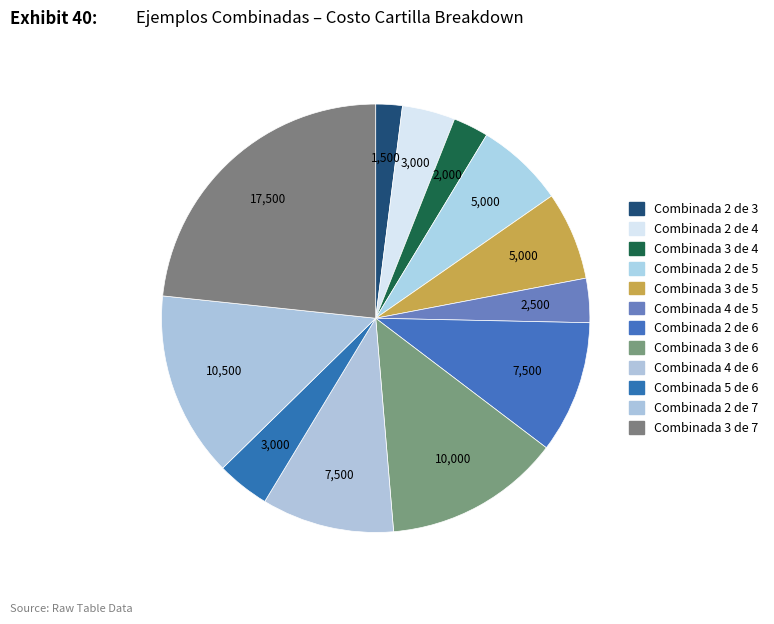

Count the number of slices in the pie.

12